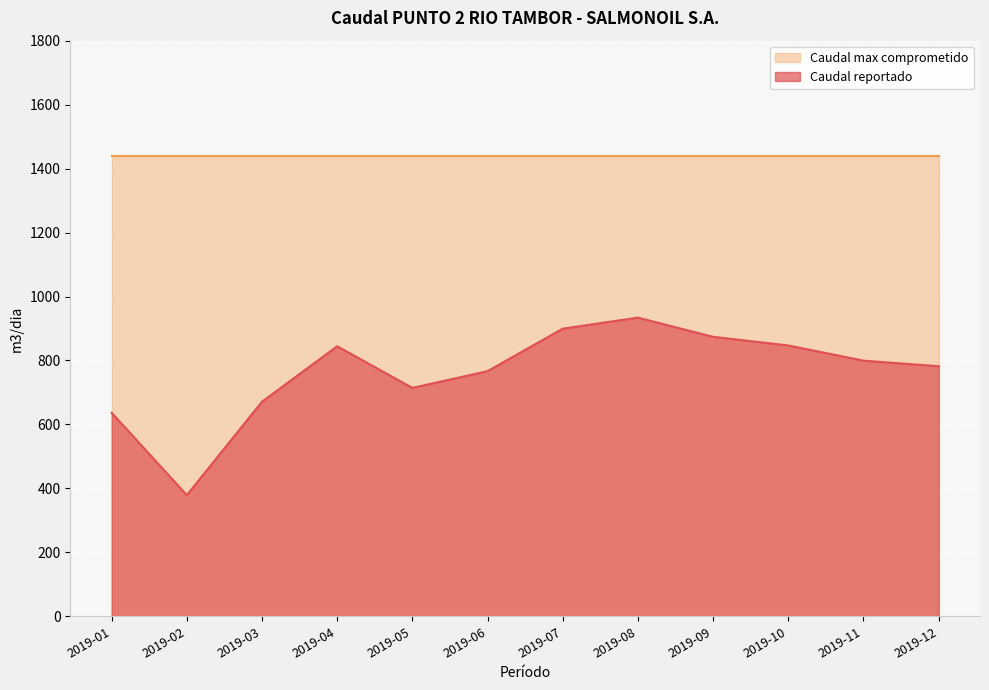

Reading right to left, transcribe all the data shown in this chart.

782.0	799.5	847.0	874.0	934.0	899.5	766.7	714.3	844.5	671.2	379.0	636.5